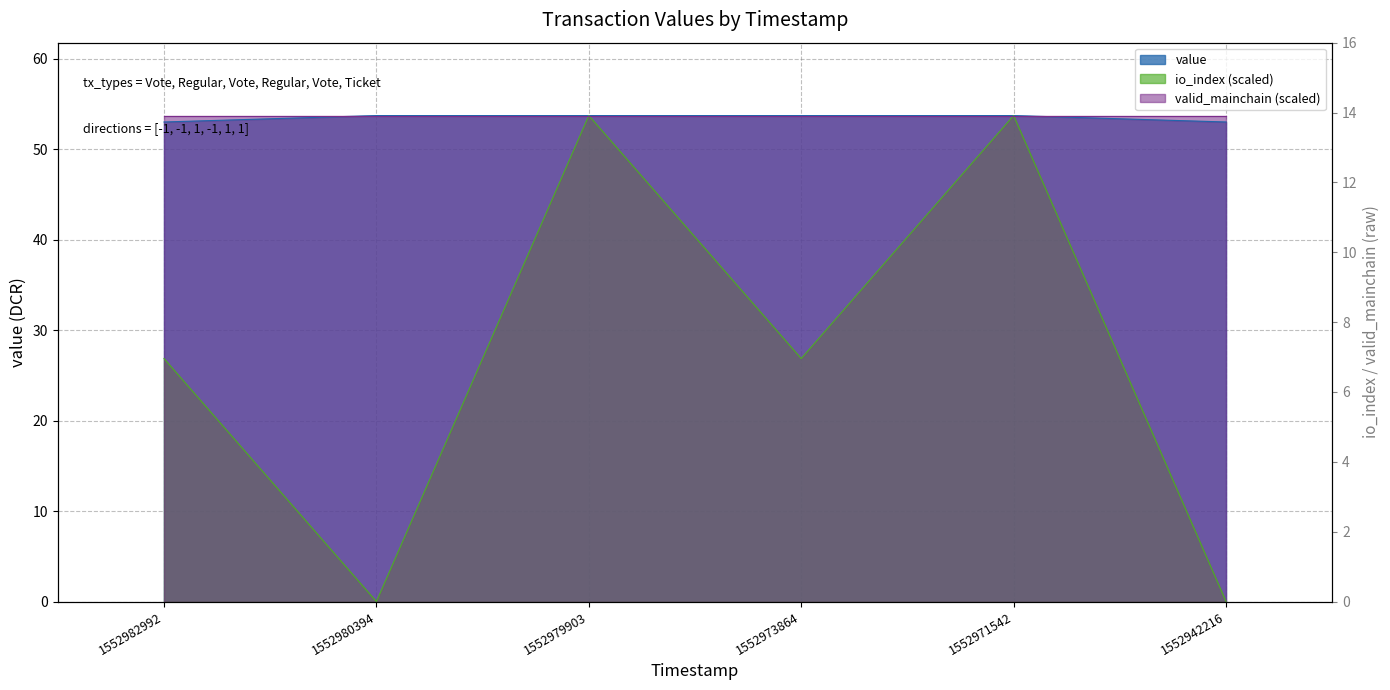

What is the average value of the value series?

53.5